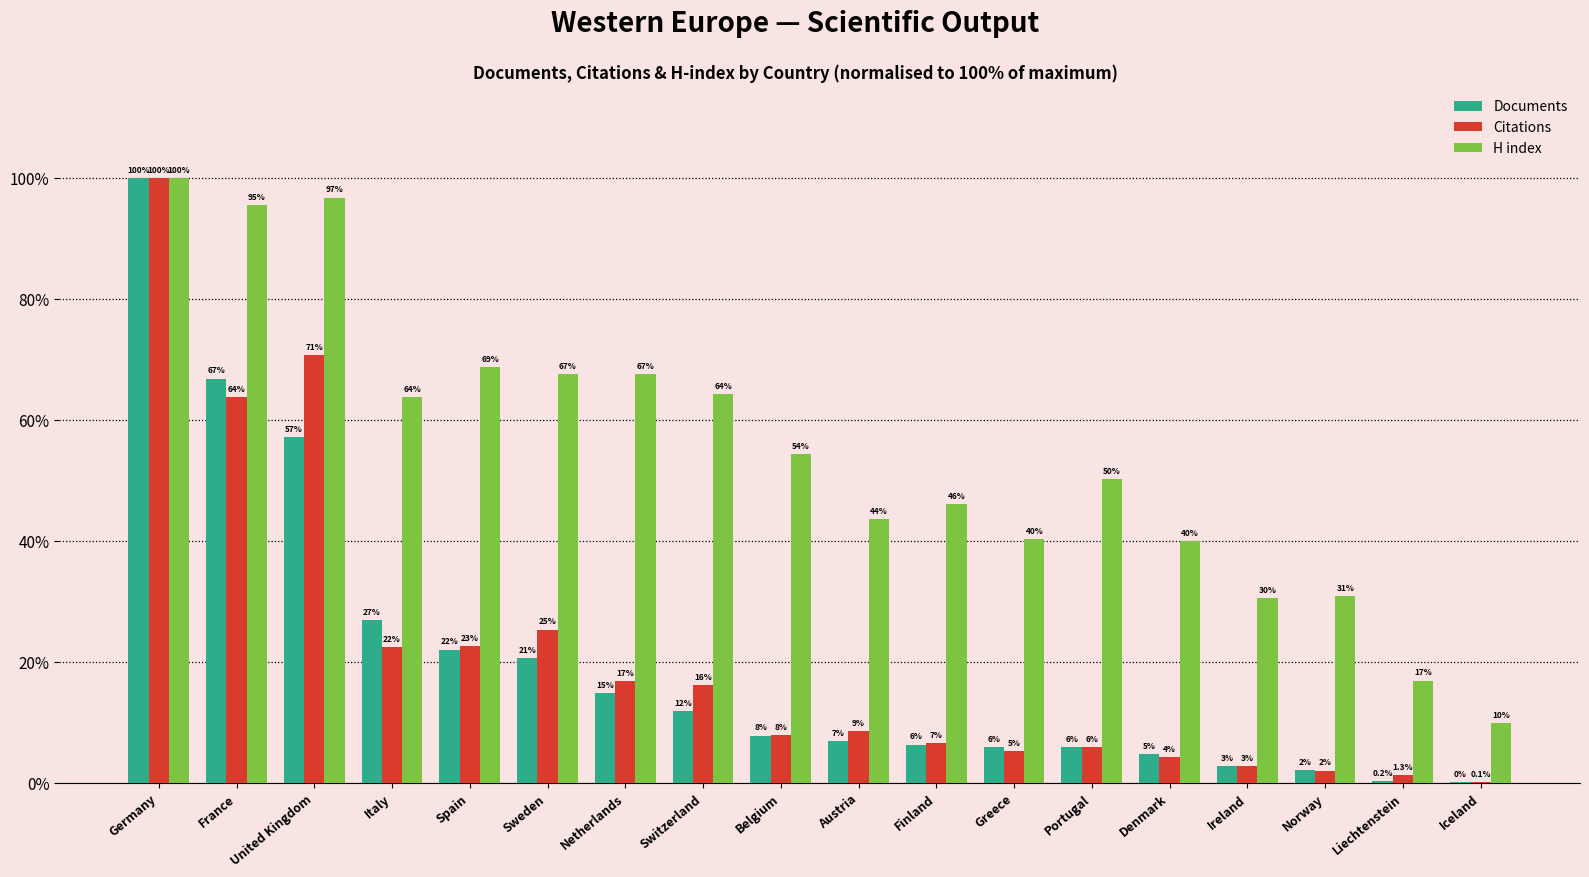

What is the label of the 15th bar from the right?

Italy